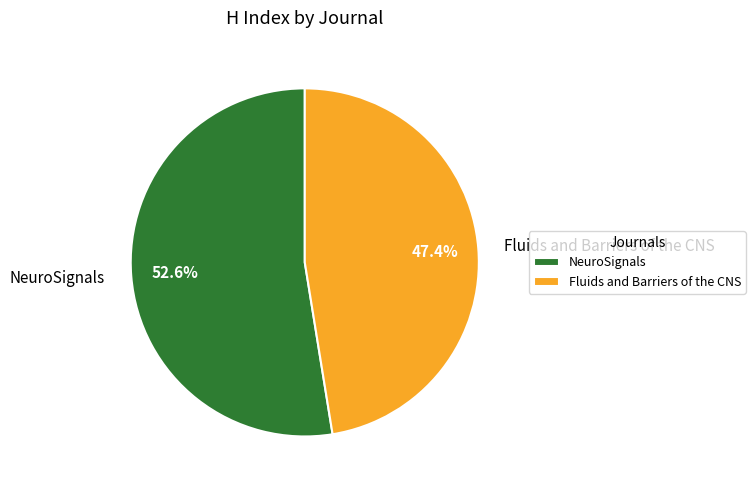

To the nearest percent, what percentage of the pie is Fluids and Barriers of the CNS?

47%